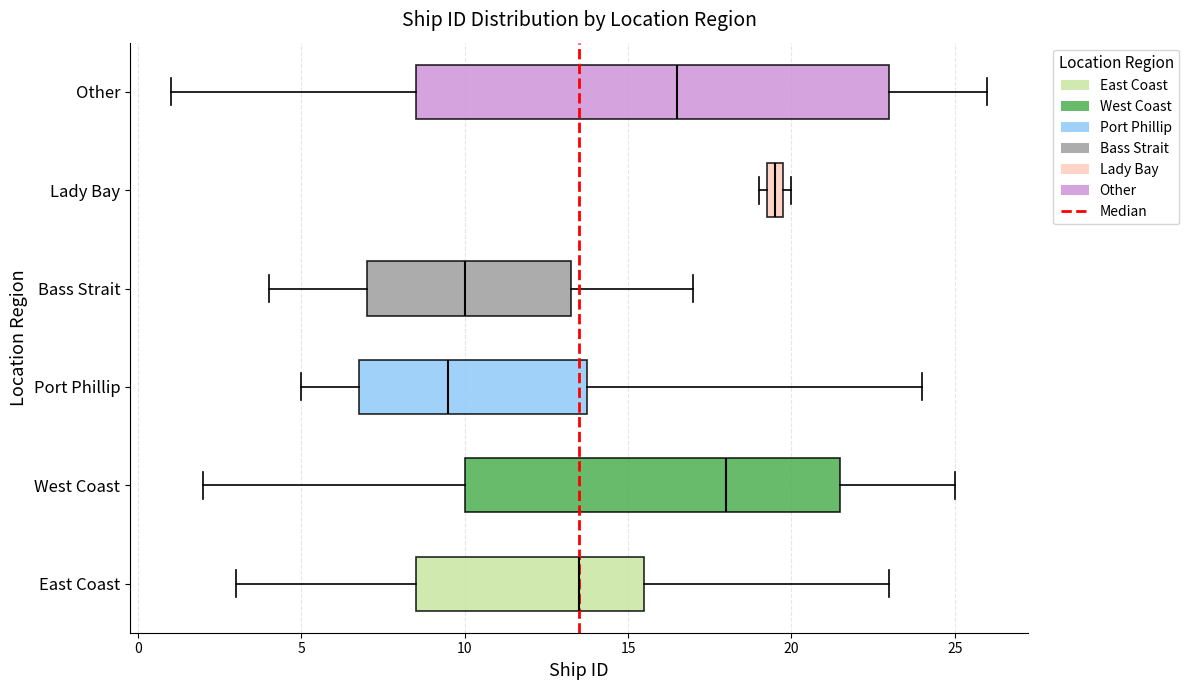

Where is the left edge of the box for Lady Bay on the x-axis? The values are not printed on the chart, so give them approximately, as read against the axis.

19.5